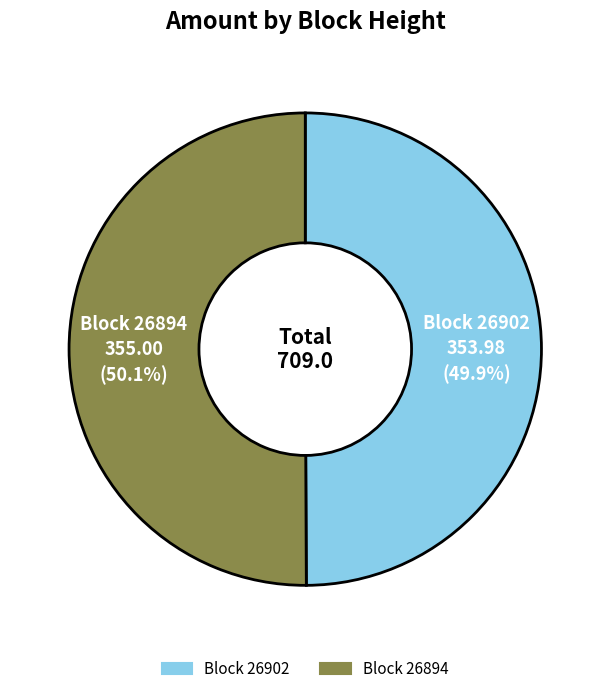

Is there a majority slice in this chart?

Yes